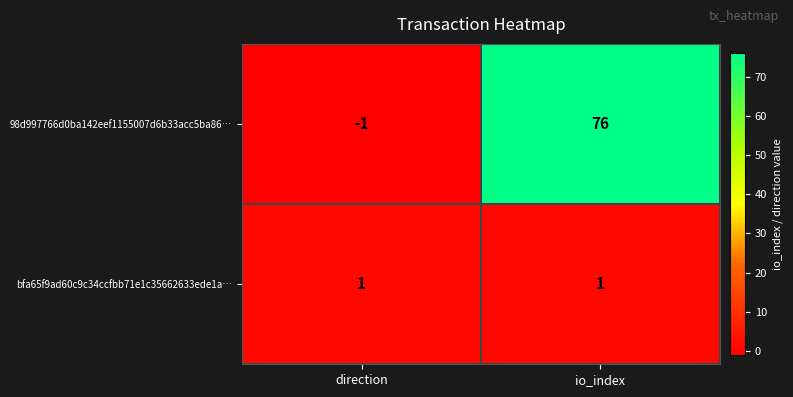

Reading left to right, extract all data points from this chart.

98d997766d0ba142eef1155007d6b33acc5ba86…: direction=-1	io_index=76
bfa65f9ad60c9c34ccfbb71e1c35662633ede1a…: direction=1	io_index=1